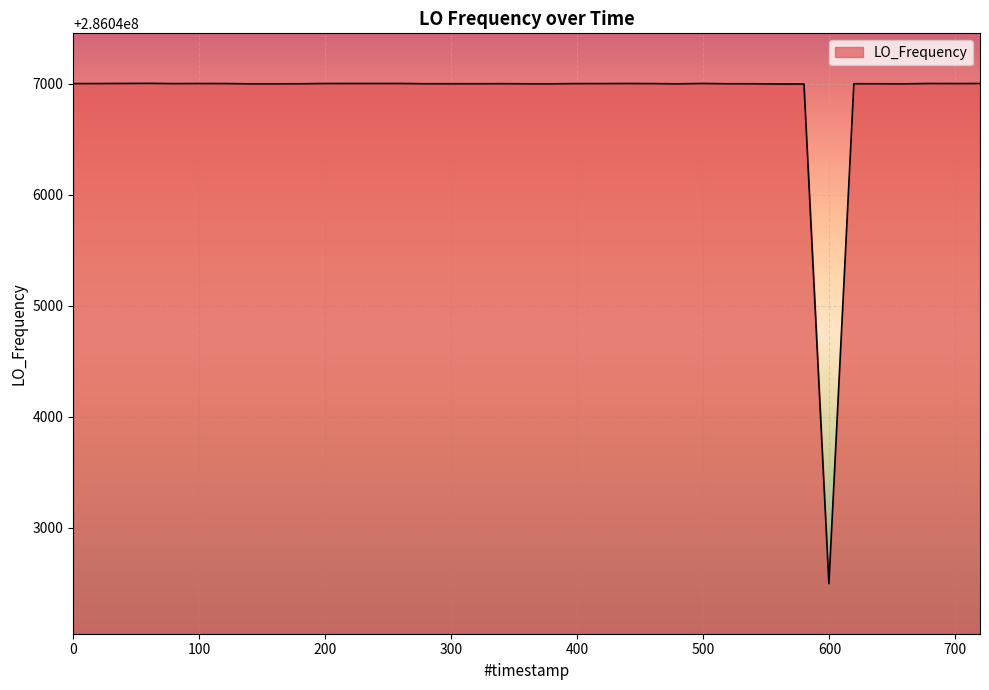

What is the minimum value shown in the chart?

286042493.9